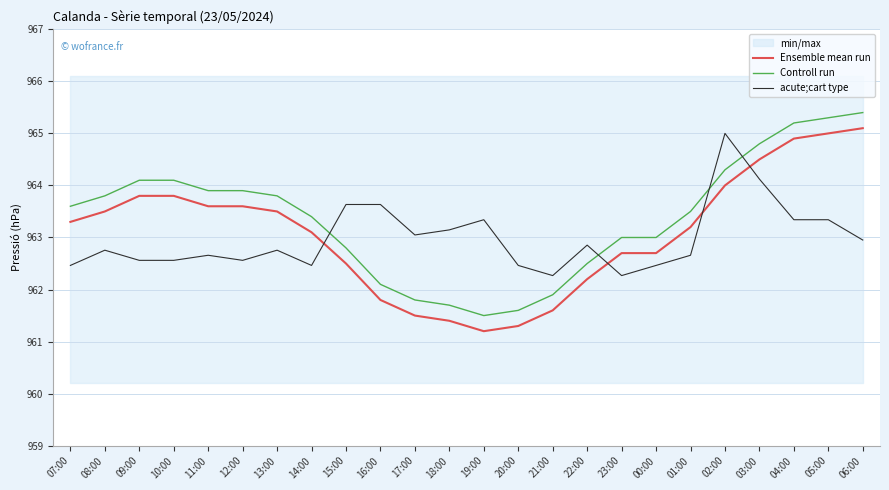

What is the difference between the highest and lowest values at 13:00?

1.0